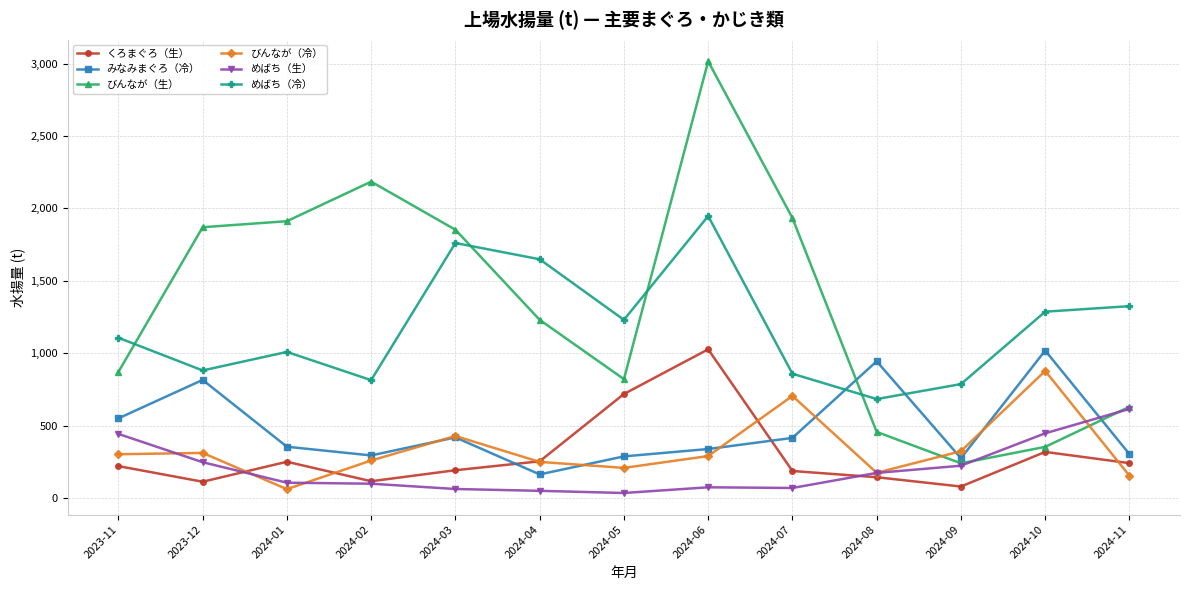

The value of めばち（冷） at 2024-04 is 2574.2. True or false?

False